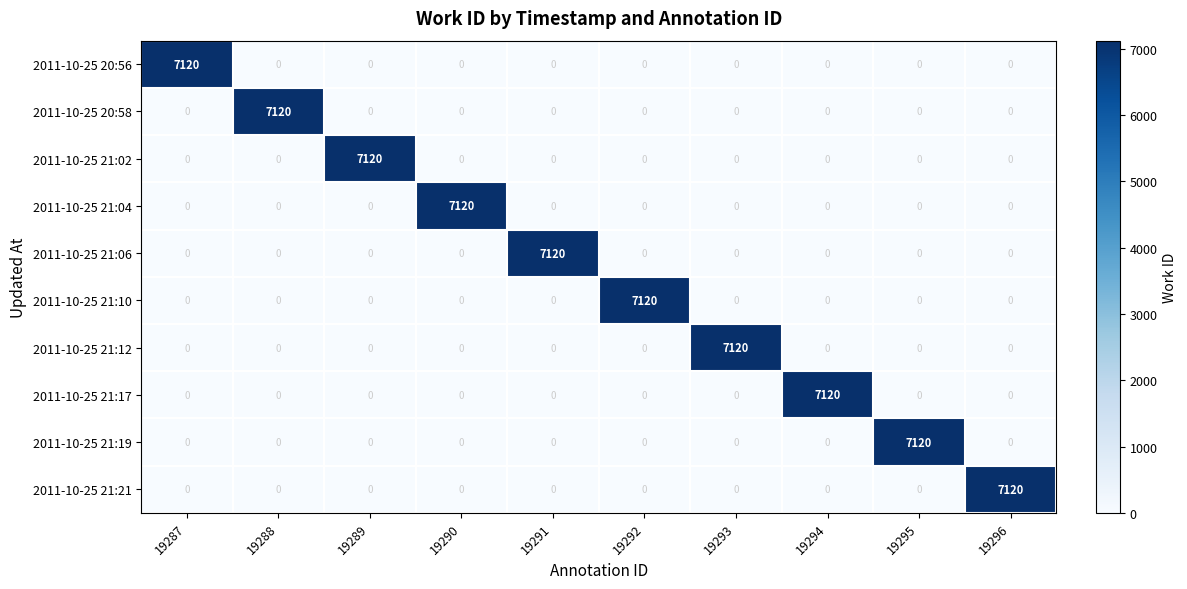

Is it true that 2011-10-25 21:06 equals -4429 at 19296?

False